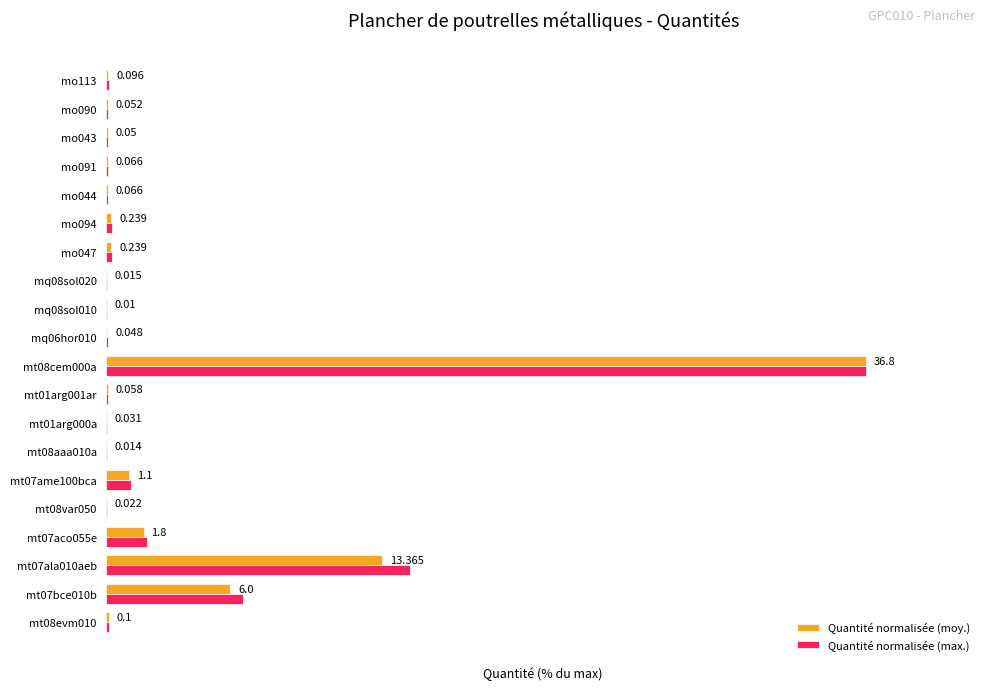

Which series has the largest total across all categories?

Quantité normalisée (max.)